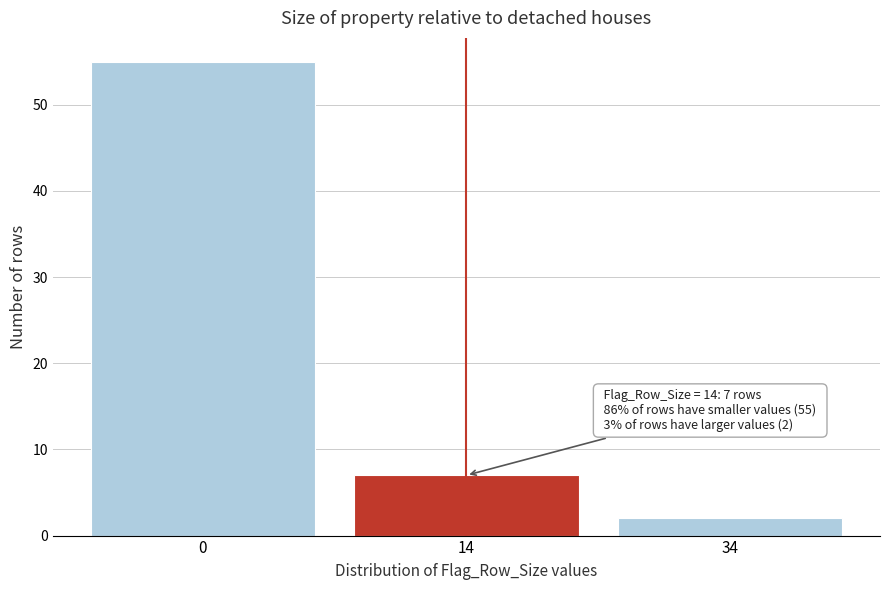

Reading left to right, what are all the values shown in this chart?

0=55	14=7	34=2